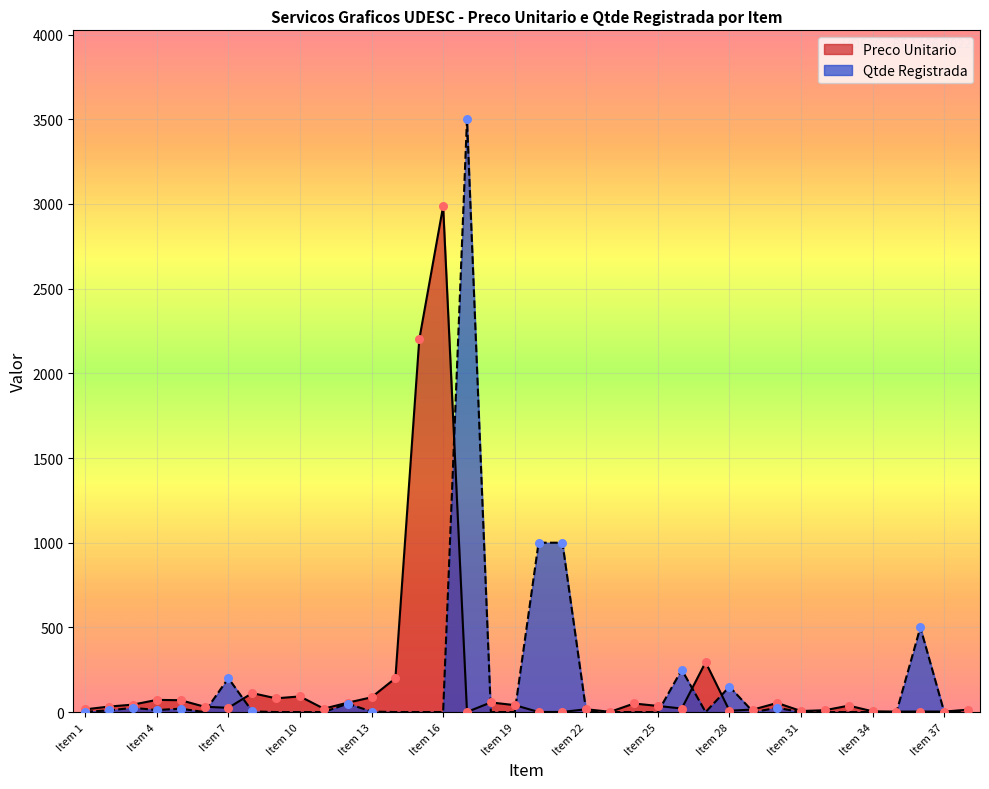

Is the value of Preco Unitario at Item 16 greater than the value of Qtde Registrada at Item 4?

Yes